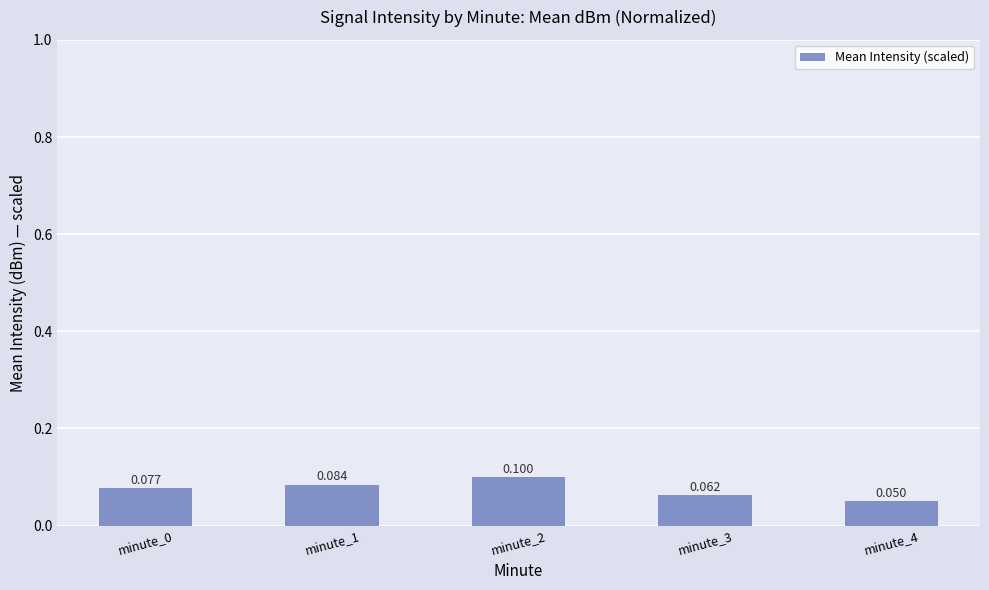

What is the smallest value displayed?

0.1